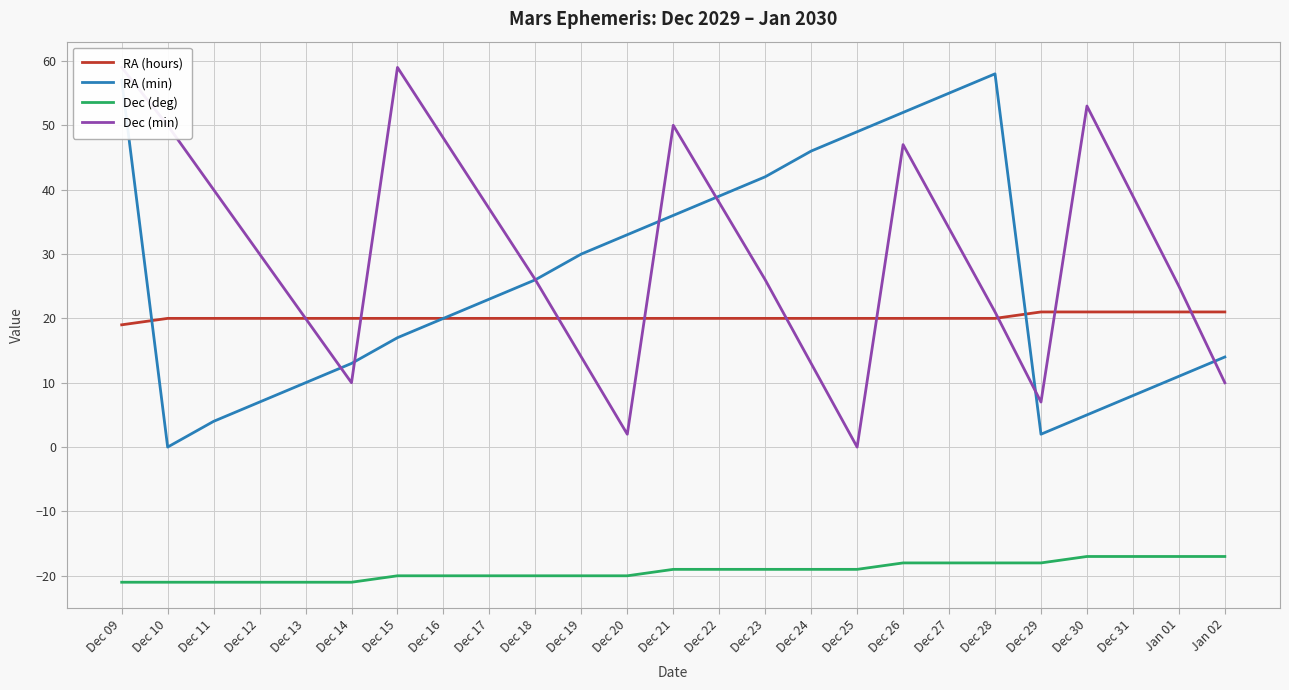

What are all the series names shown in the legend?

RA (hours), RA (min), Dec (deg), Dec (min)